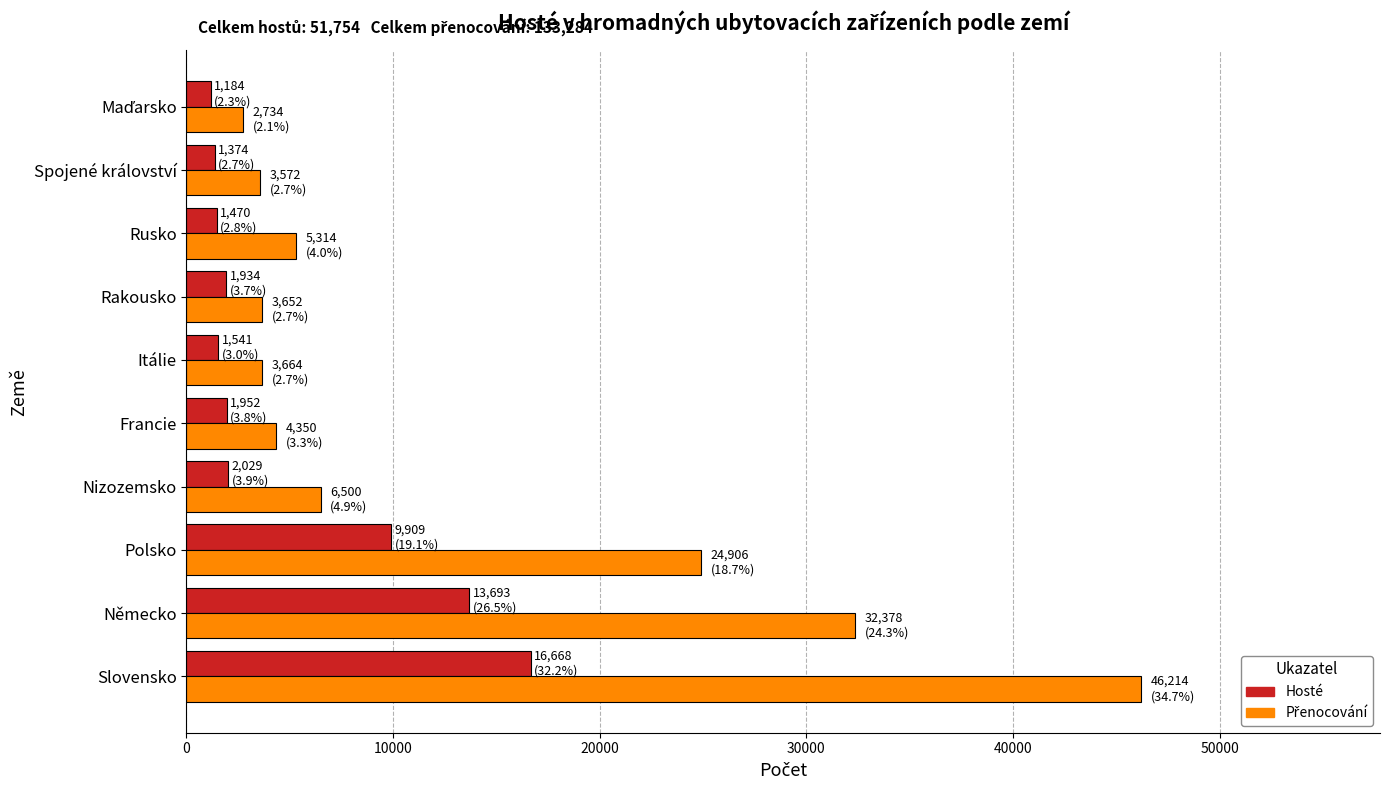

The Hosté series shows 16668 at Slovensko. True or false?

True